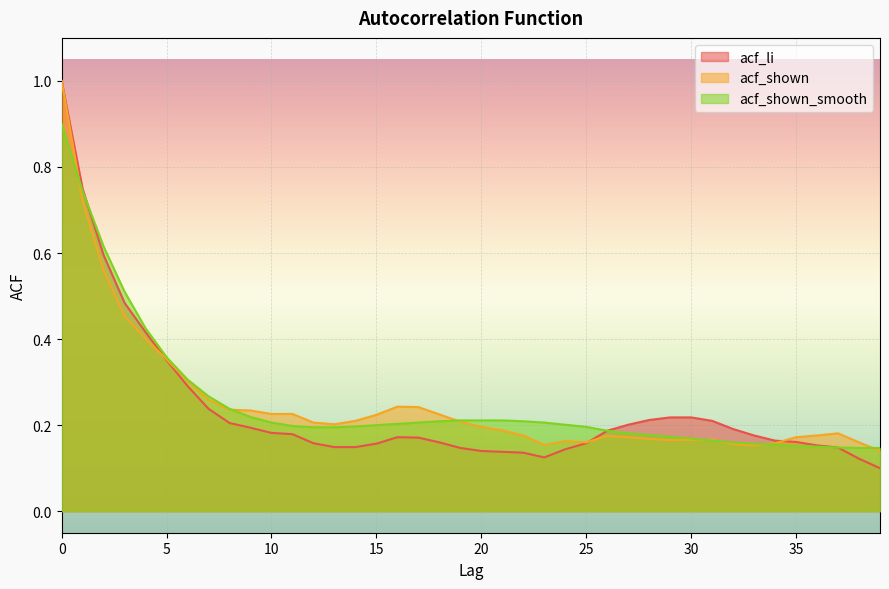

After their last crossing, which series has the higher values: acf_shown or acf_shown_smooth?

acf_shown_smooth